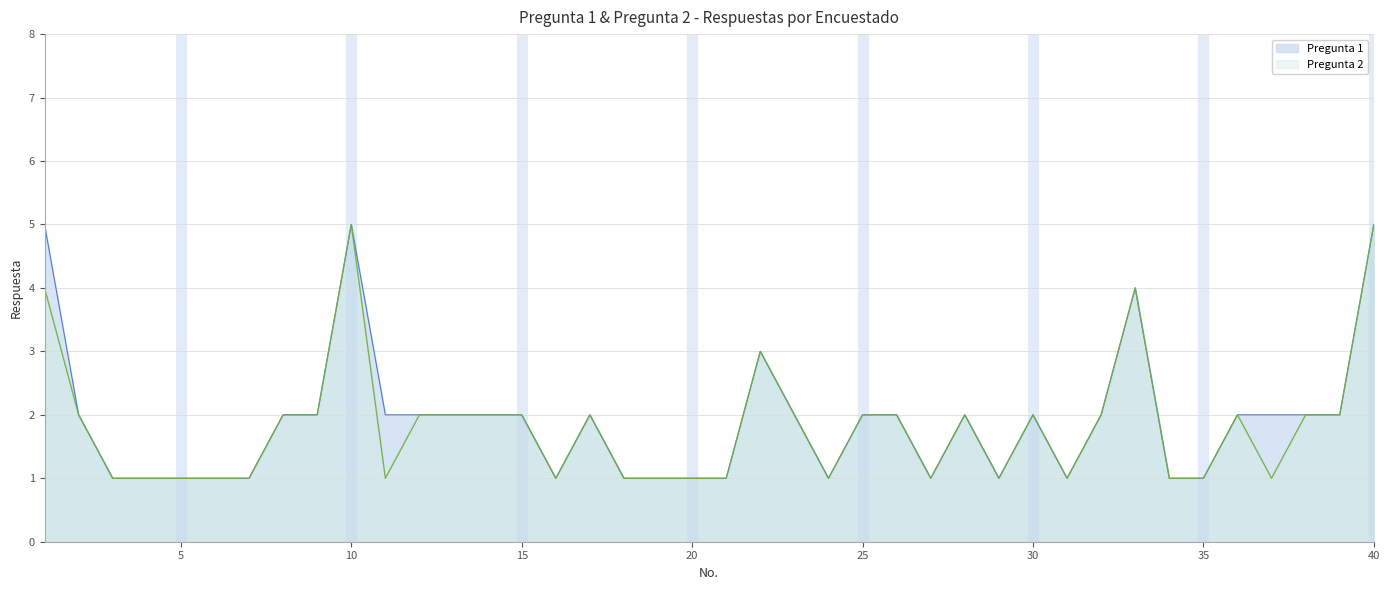

At how many categories does at least one series exceed 3?

4